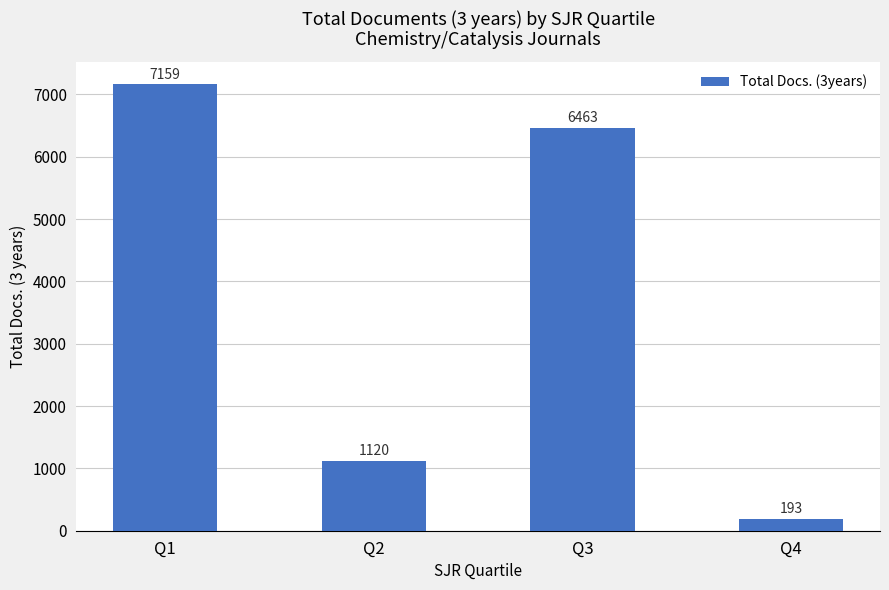

Are the bars grouped side by side (vs. stacked)?

No